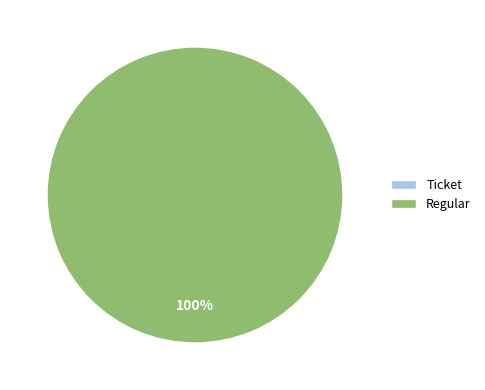

To the nearest percent, what portion does Regular represent?

100%